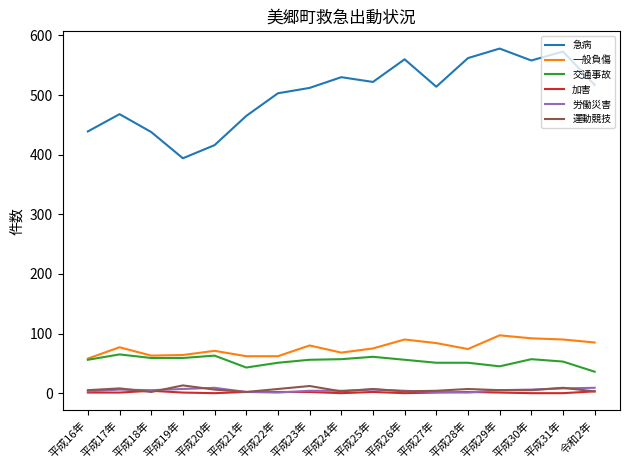

What is the spread (max minus min) of values at 平成17年?

467